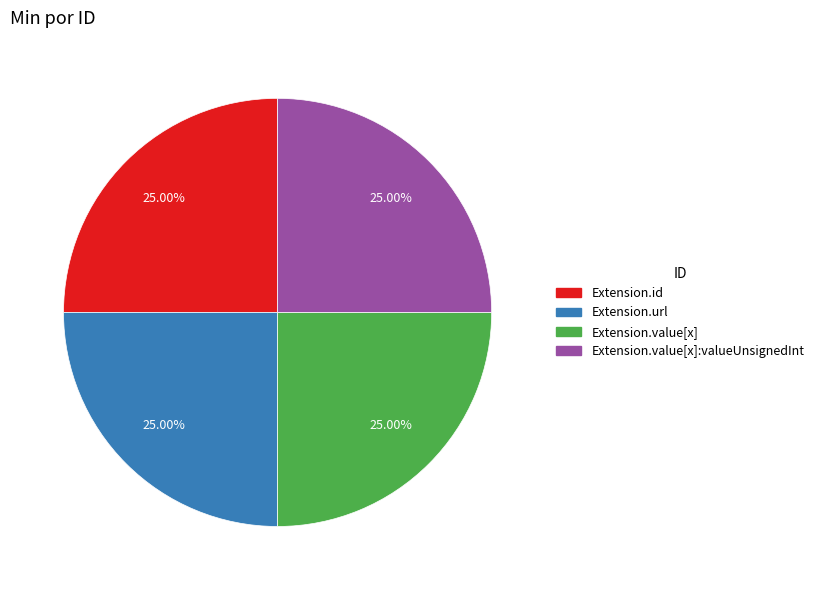

Count the number of slices in the pie.

4